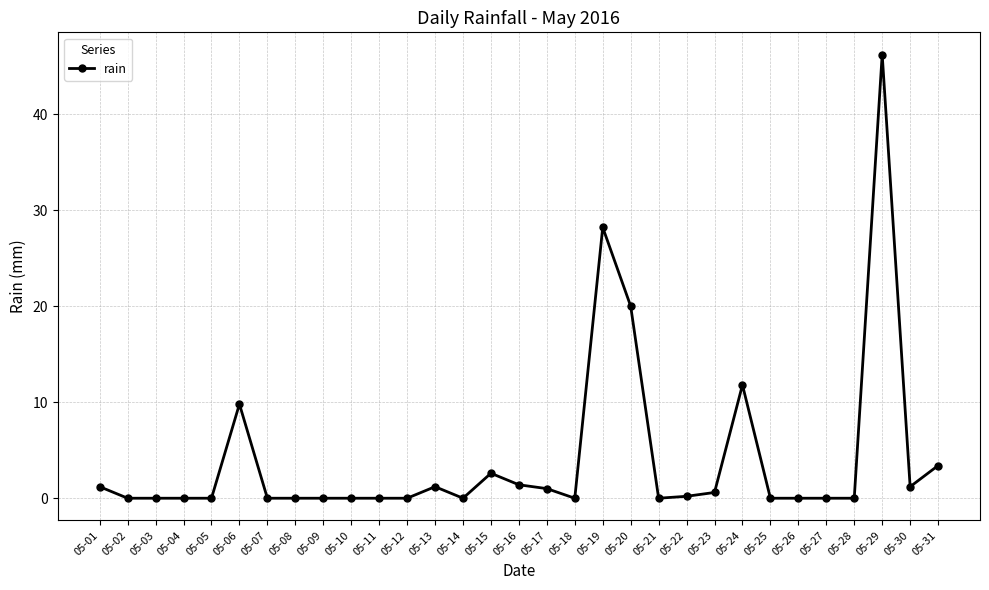

At which label is the value closest to 23?

05-20